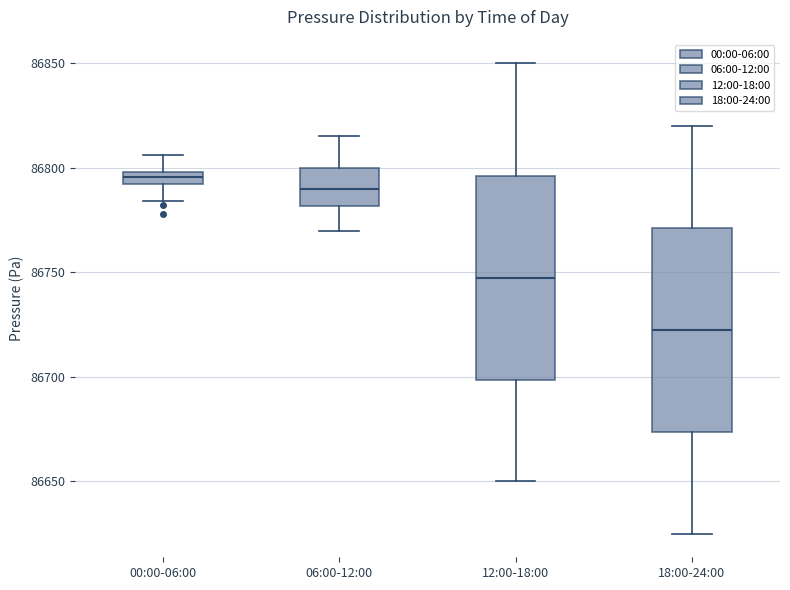

Which box has the lowest median line?

18:00-24:00